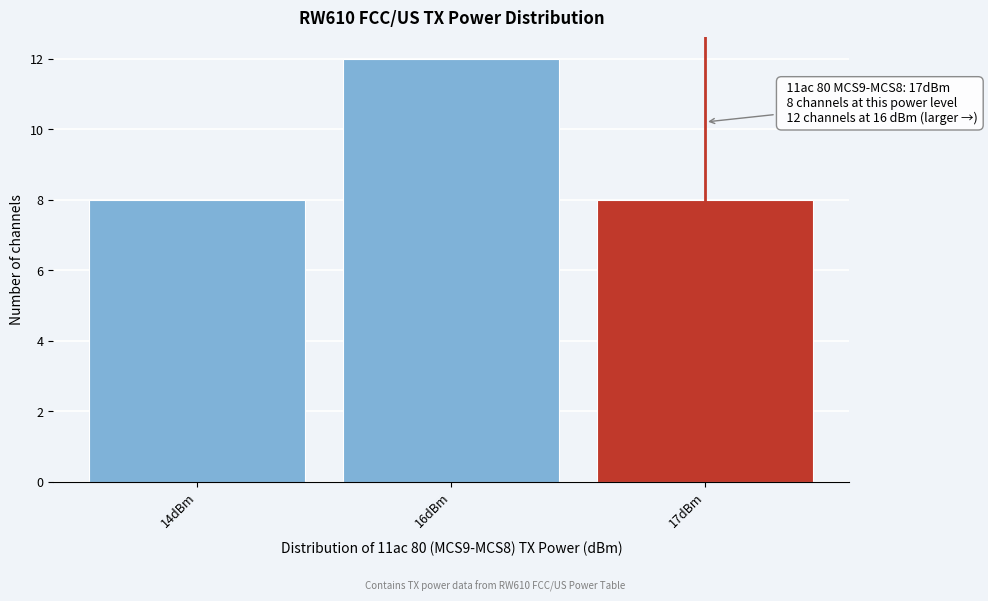

Reading left to right, what are all the values shown in this chart?

14dBm=8	16dBm=12	17dBm=8